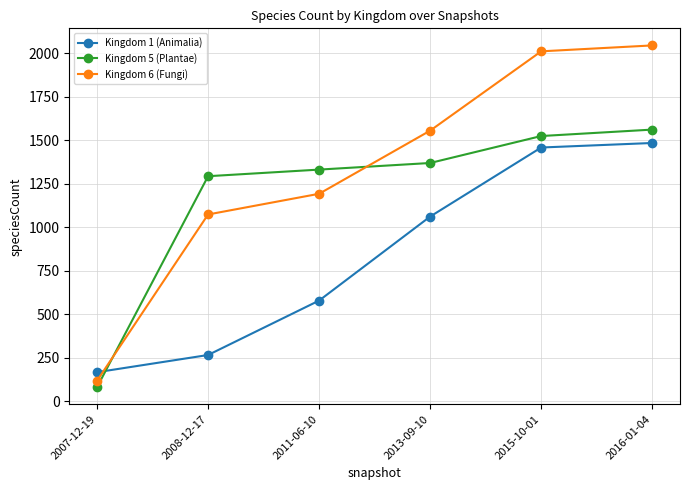

Where is Kingdom 5 (Plantae) nearest to the value 821?

2008-12-17